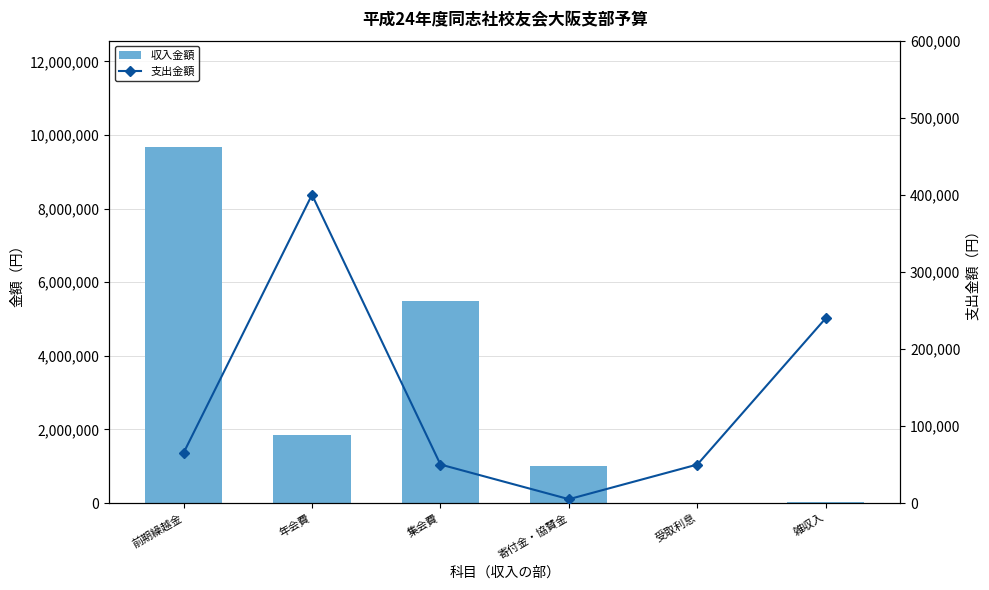

Is the value of 収入金額 at 年会費 greater than the value of 支出金額 at 寄付金・協賛金?

Yes